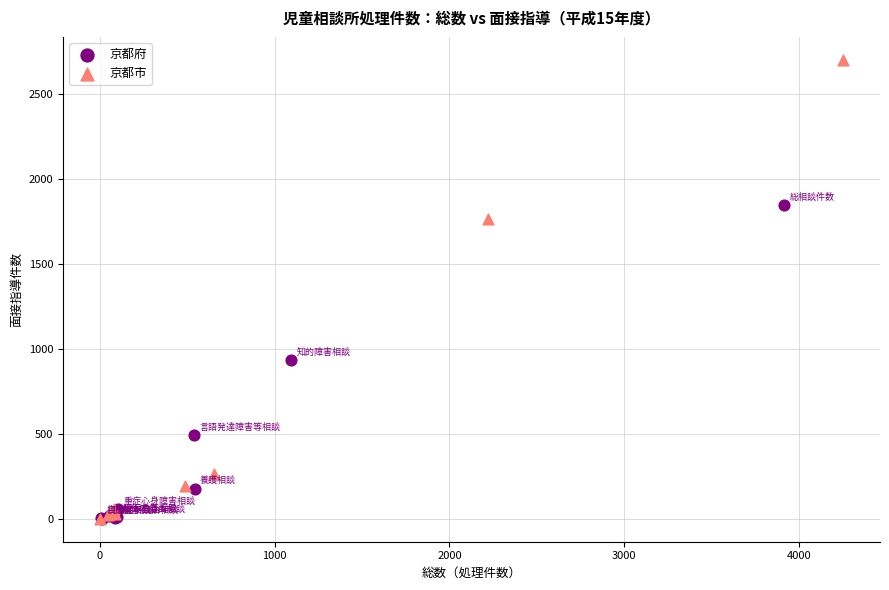

Which series has the widest spread of Y values?

京都市